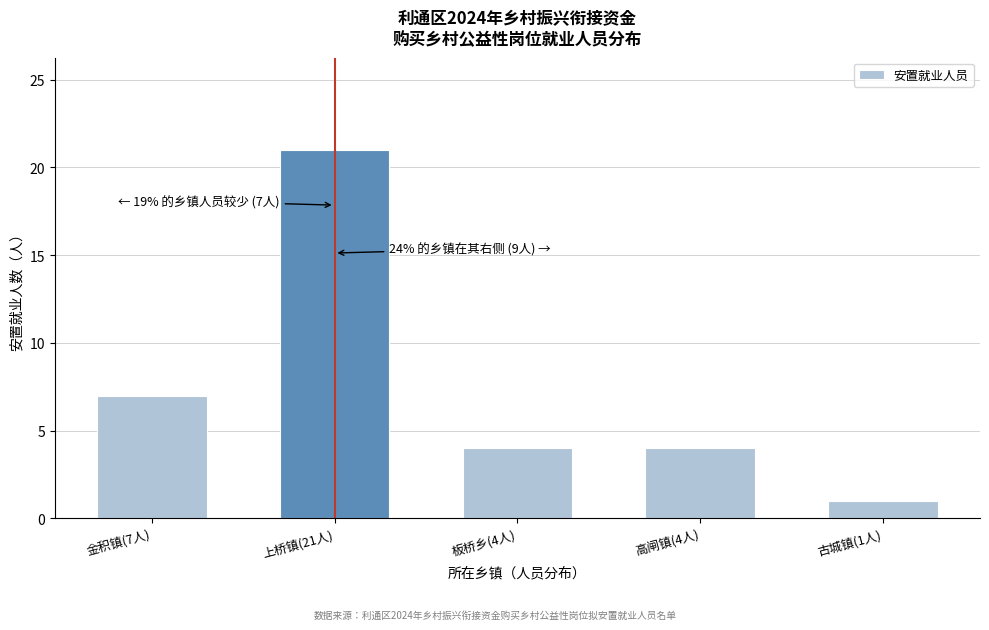

Reading left to right, list all the values displayed in this chart.

7	21	4	4	1